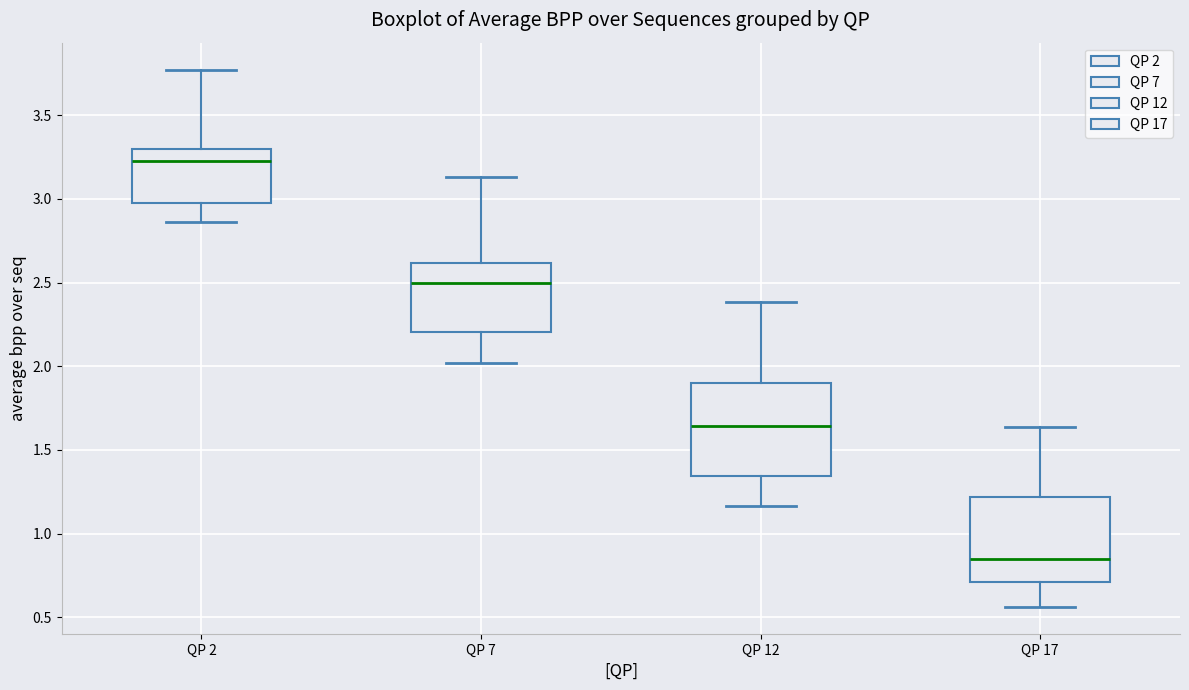

Reading left to right, read every box against the y-axis: the position of its median line, the range the box covers, and the ends of its whiskers. The values are not printed on the chart, so give them approximately, as read against the axis.

QP 2: median 3.25, box 3.00 to 3.30, whiskers 2.85 to 3.75
QP 7: median 2.50, box 2.20 to 2.60, whiskers 2.00 to 3.15
QP 12: median 1.65, box 1.35 to 1.90, whiskers 1.15 to 2.40
QP 17: median 0.85, box 0.70 to 1.20, whiskers 0.55 to 1.65